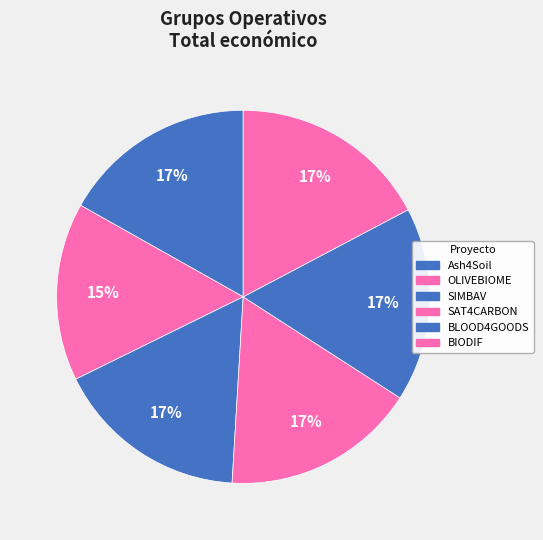

How many segments does this pie chart have?

6